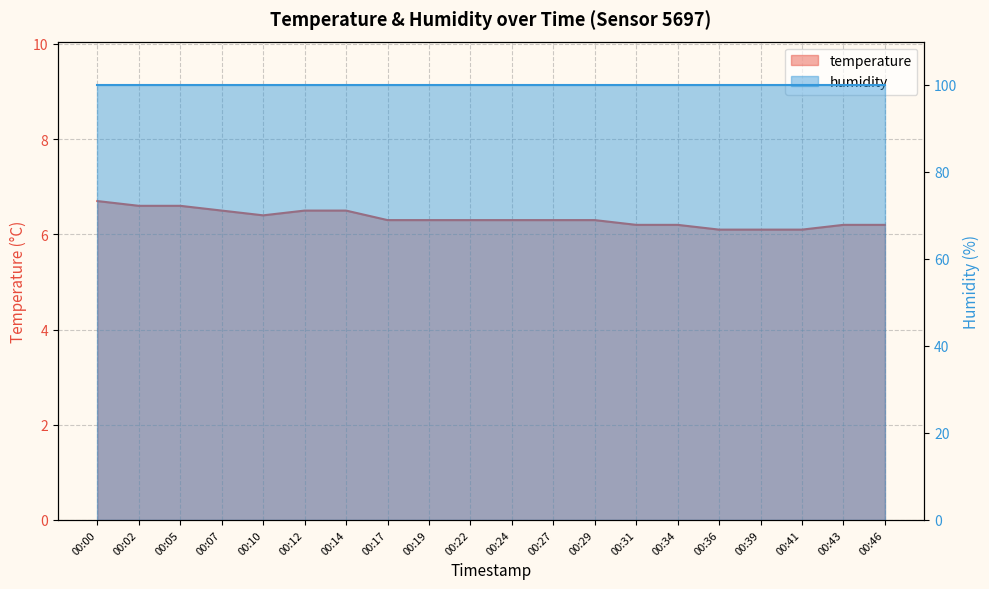

What is the difference between the maximum and second lowest values?

0.6